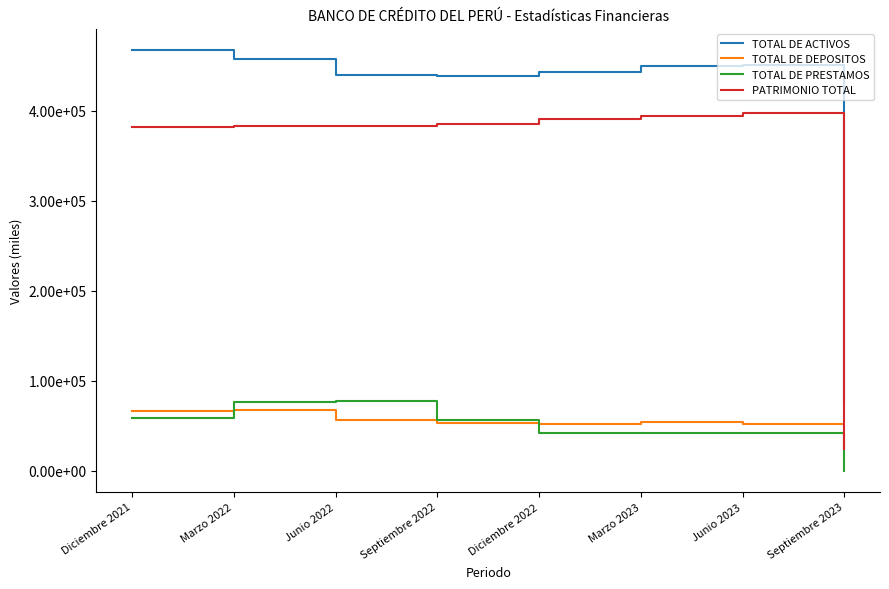

Where does the PATRIMONIO TOTAL series first go above 385599?

Septiembre 2022